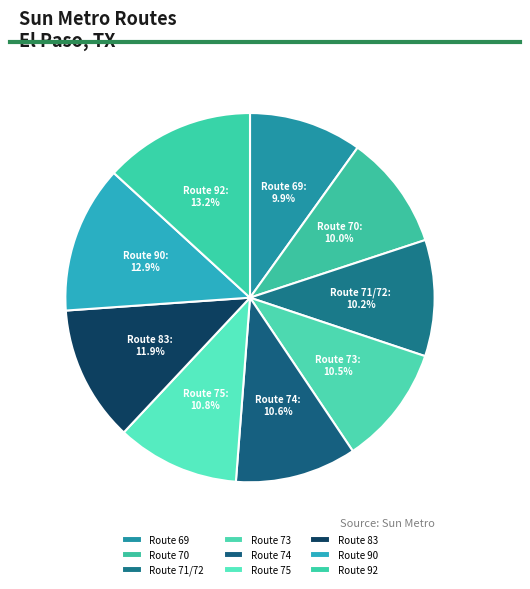

What portion of the pie excludes Route 69?

90.1%